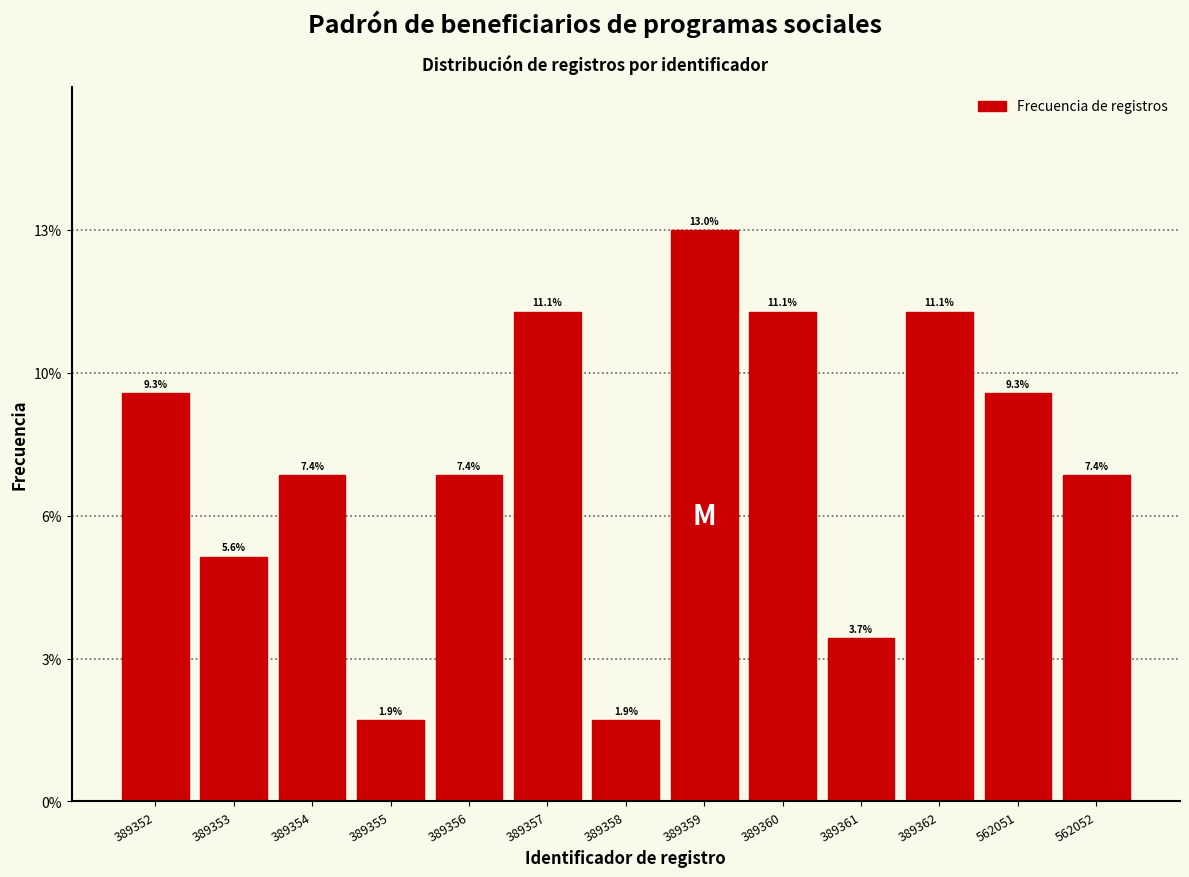

Are the bars horizontal?

No